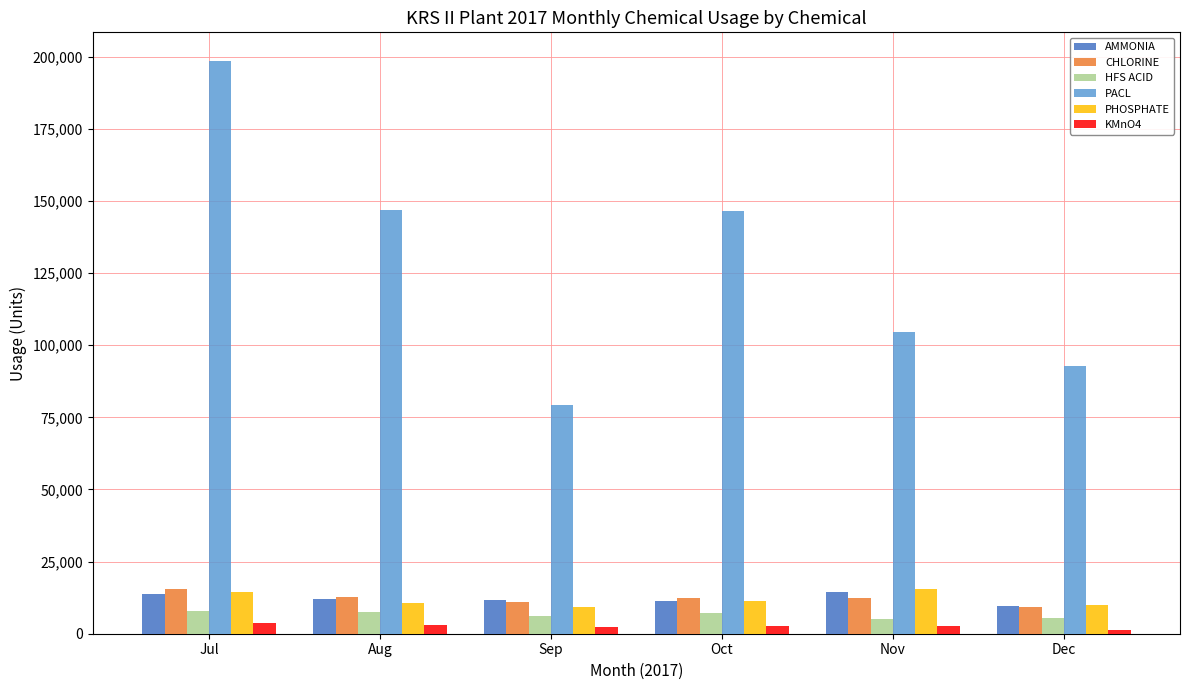

How many groups of bars are there?

6